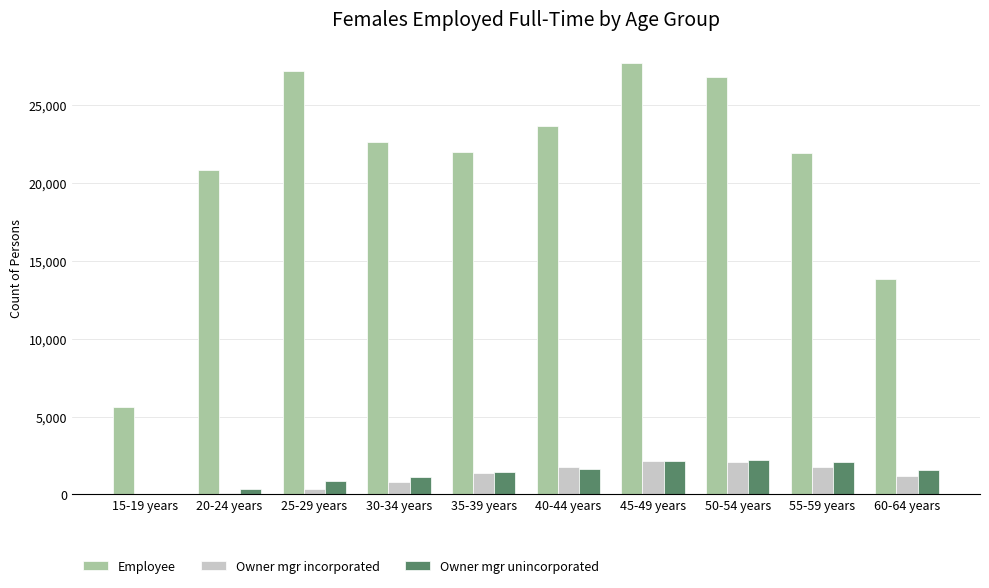

Does the chart contain stacked bars?

No